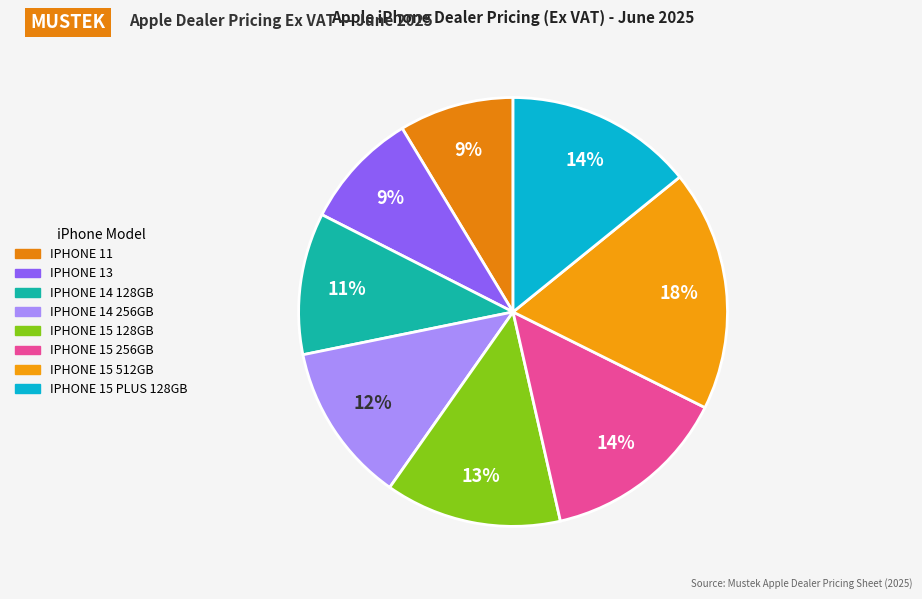

What percentage is the IPHONE 15 512GB slice, to the nearest percent?

18%